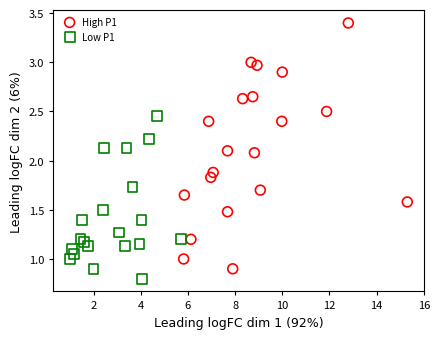

Which series contains the lowest Y value?

Low P1